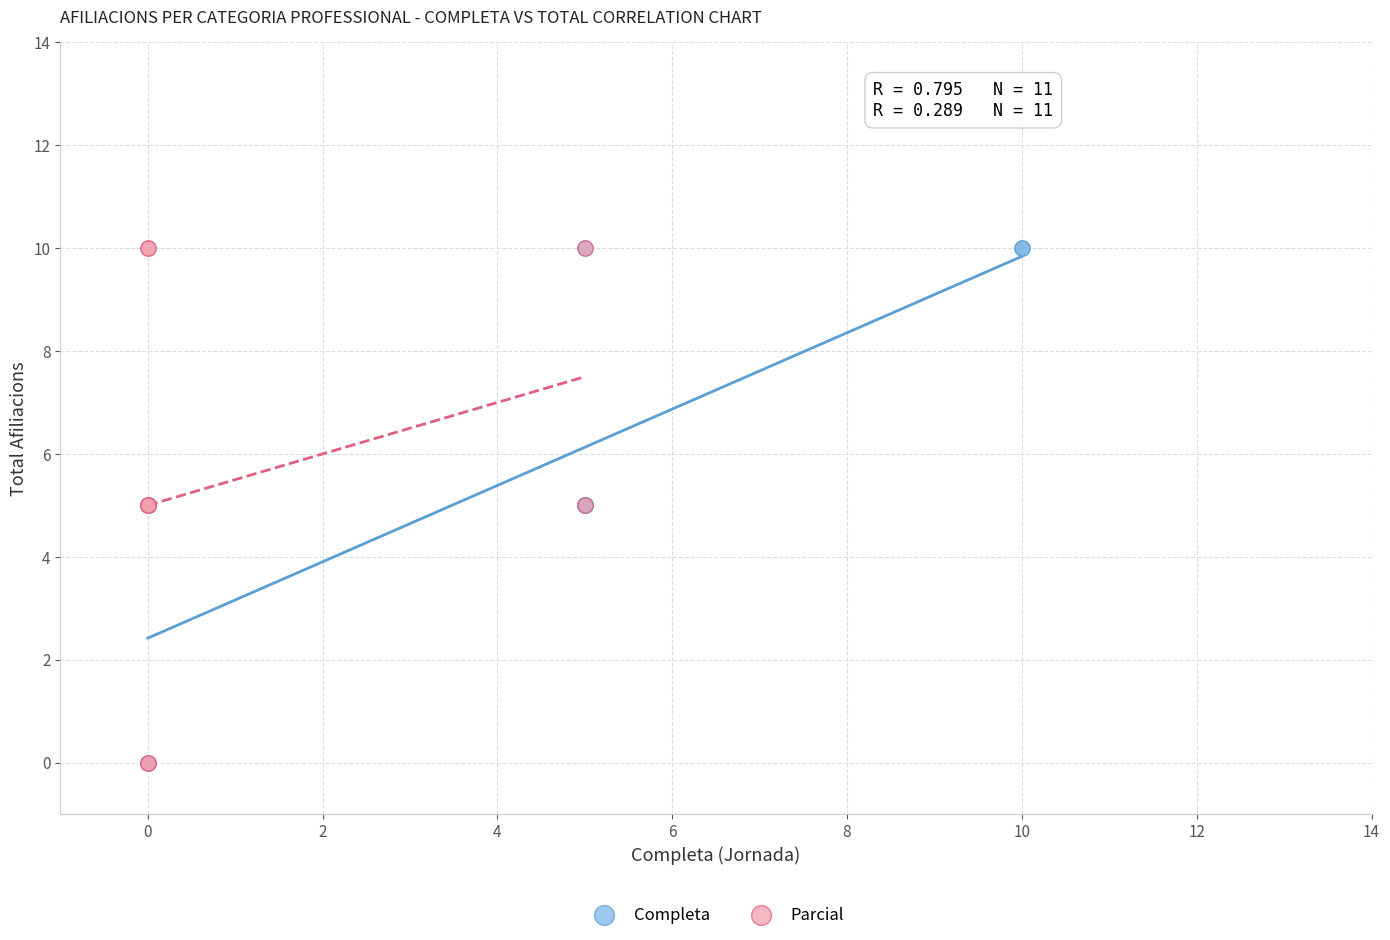

What are all the series names shown in the legend?

Completa, Parcial